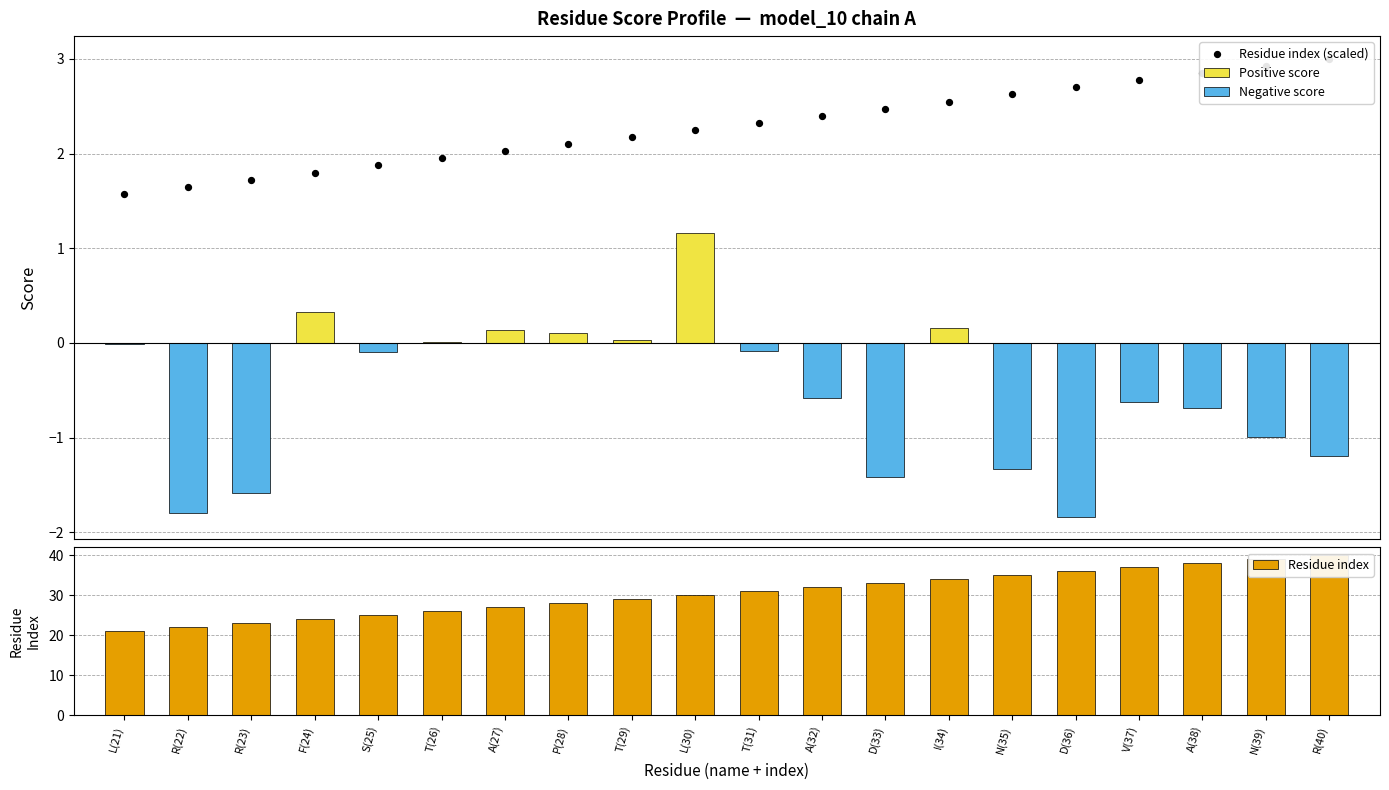

At how many categories does at least one series exceed 39?

1